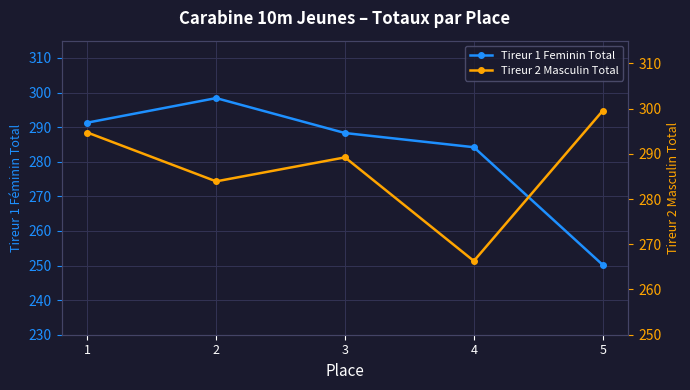

What is the value of the Tireur 2 Masculin Total point at the 3rd from the left?

289.2